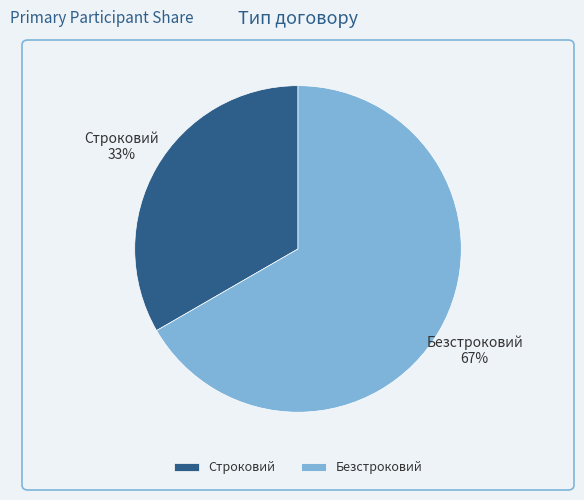

Rank the categories by value from highest to lowest.

Безстроковий, Строковий